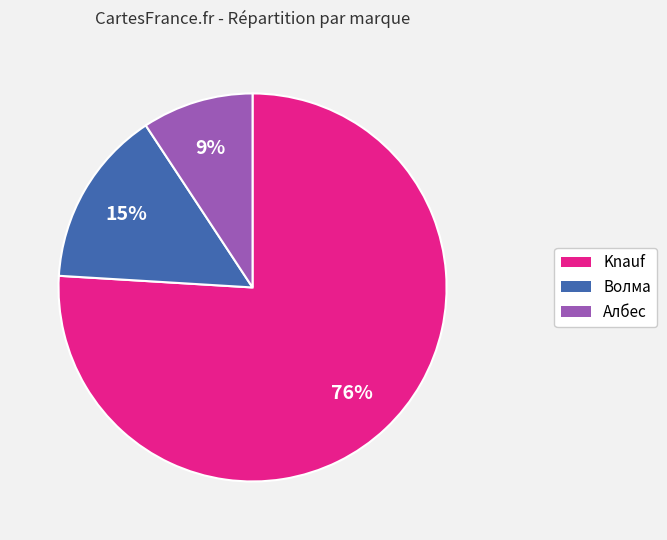

True or false: Волма accounts for 1% of the total.

False